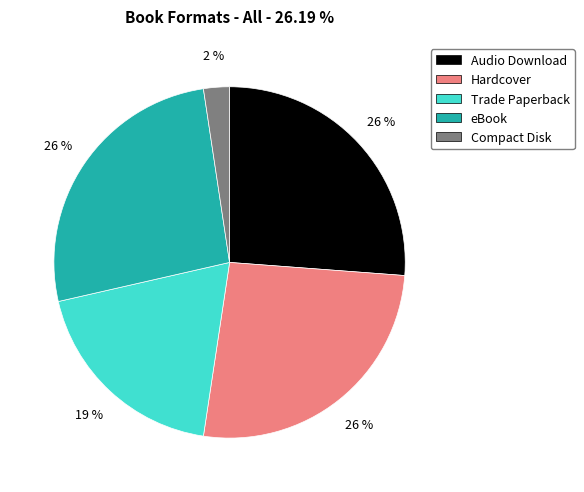

Is it true that Hardcover is 21% of the pie?

False